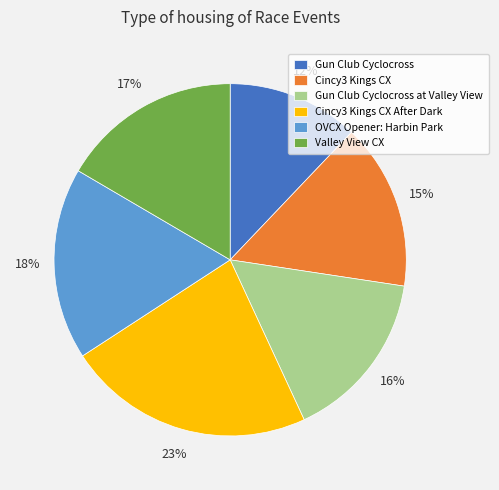

Approximately how many times larger is the value at OVCX Opener: Harbin Park compared to Gun Club Cyclocross?

1.5